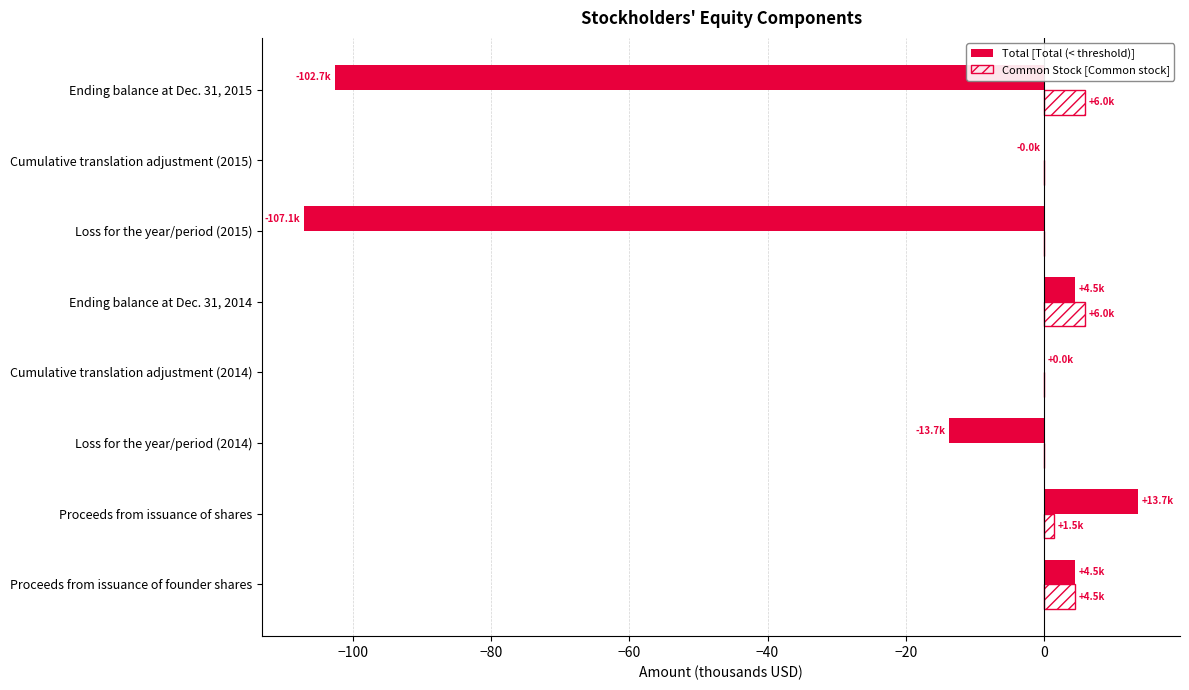

What is the maximum value shown in the chart?

13.7